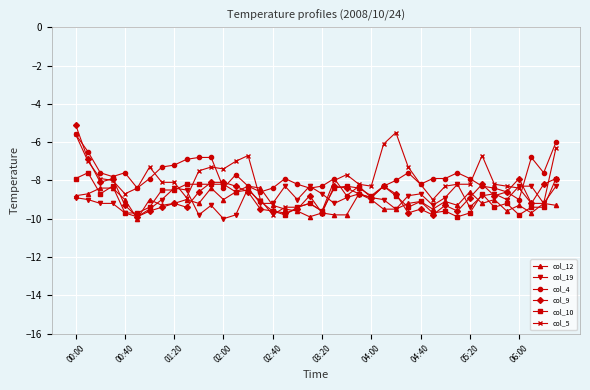

What is the value of the col_10 point at the 29th from the left?

-9.1